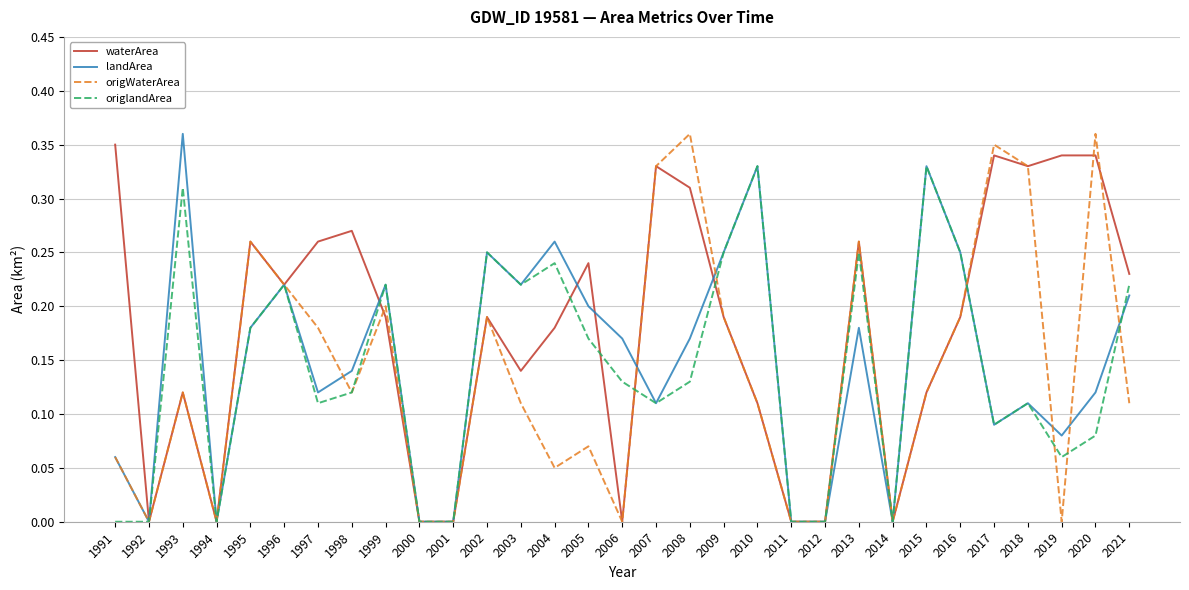

At which label does waterArea reach its peak?

1991